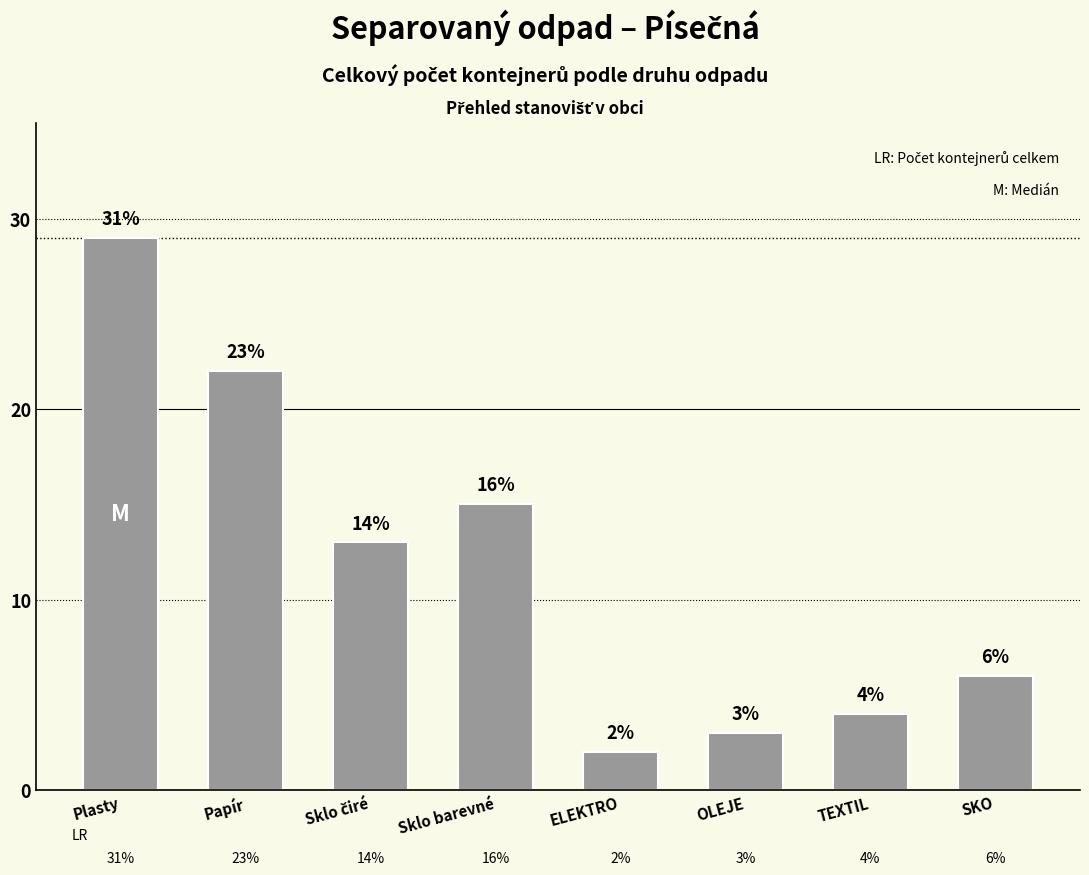

Between Sklo barevné and Papír, which is larger?

Papír